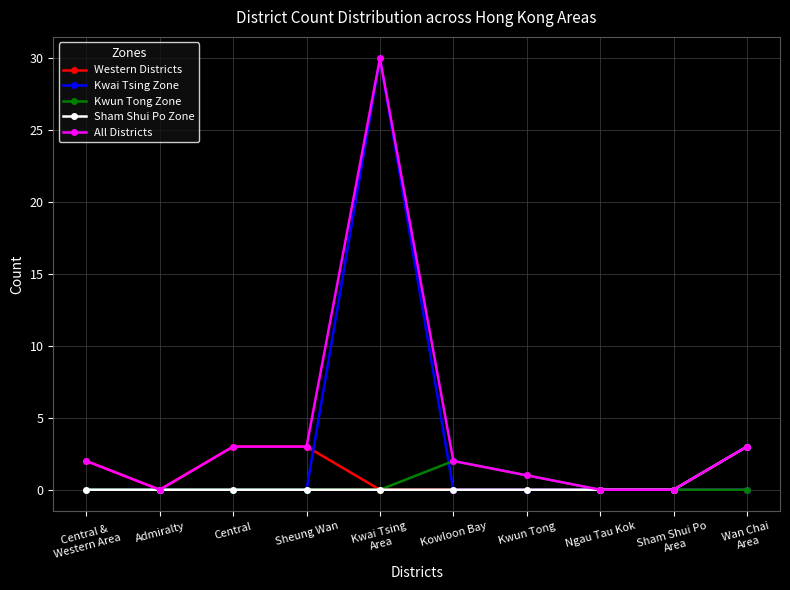

How many categories are shown in the chart?

10